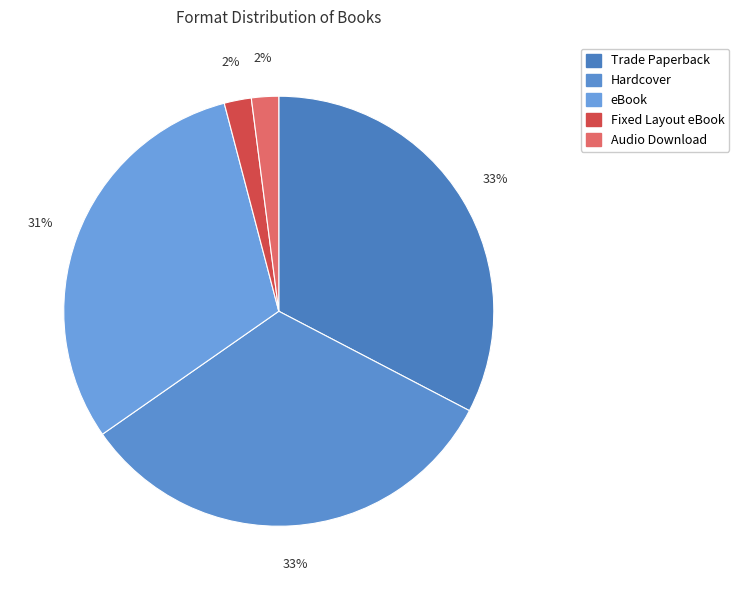

To the nearest percent, what is the difference between the Audio Download and eBook slice percentages?

29%